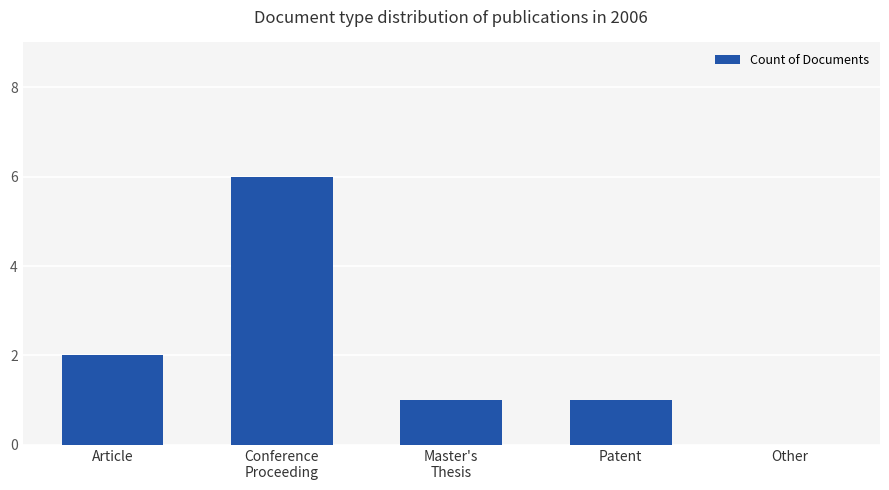

Is it true that the value at Article is 1?

False